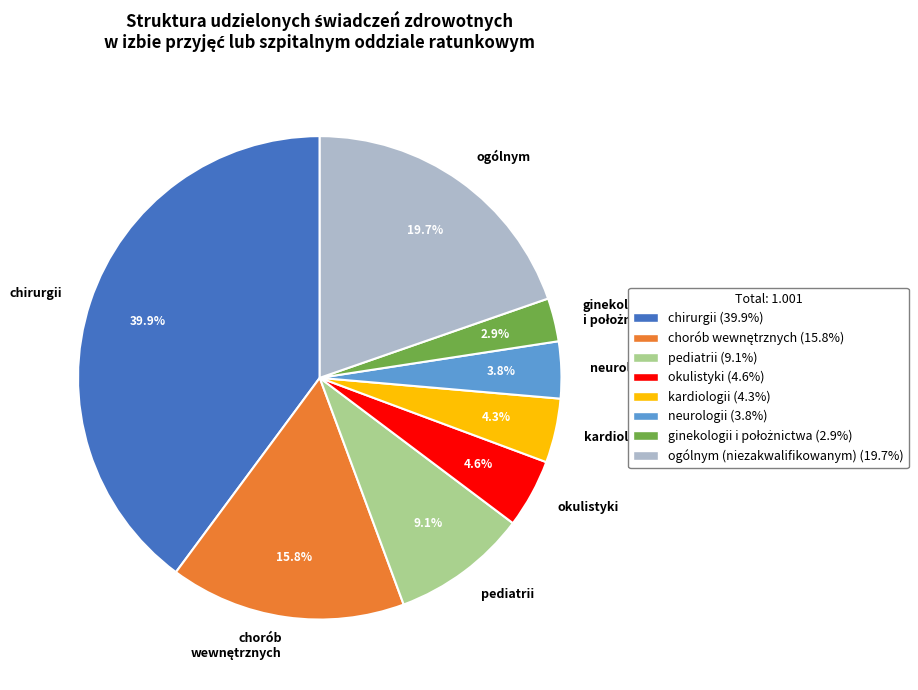

What is the largest slice in the pie chart?

chirurgii